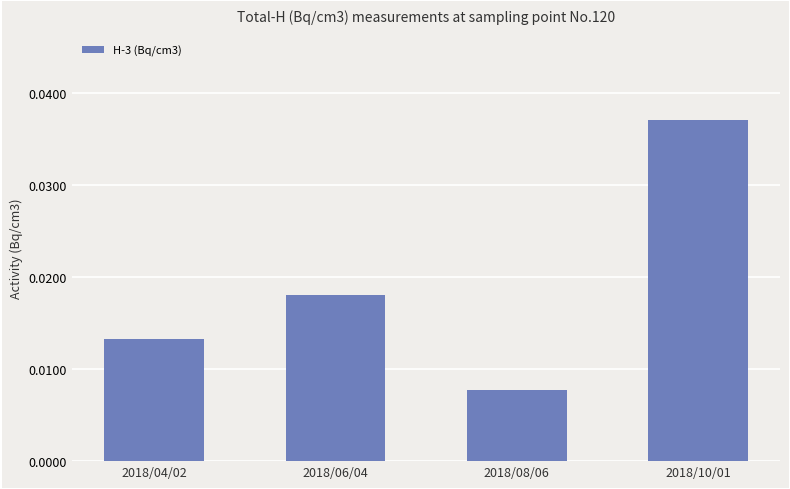

What is the label of the 3rd bar from the right?

2018/06/04